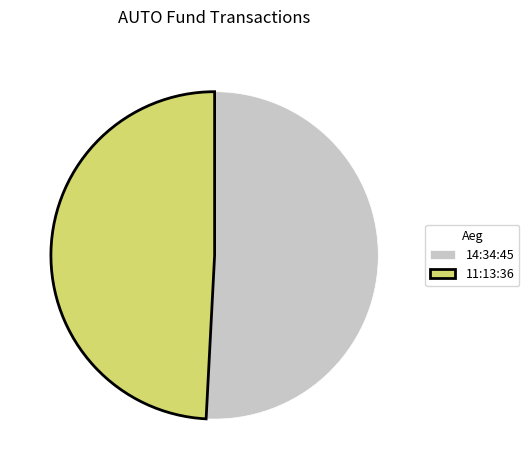

Between 11:13:36 and 14:34:45, which is larger?

14:34:45